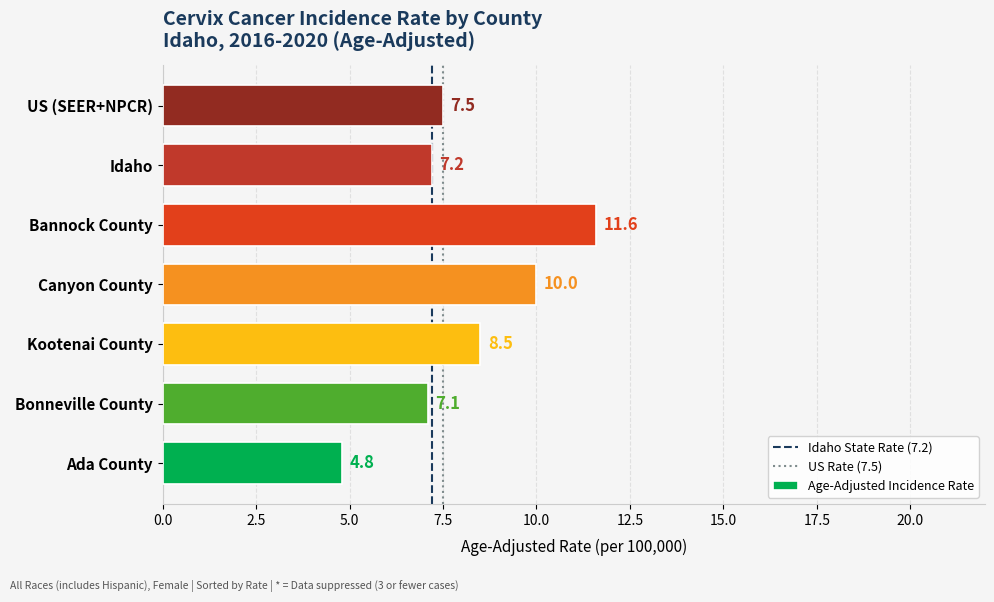

What is the sum of the values at Idaho and Ada County?

12.0